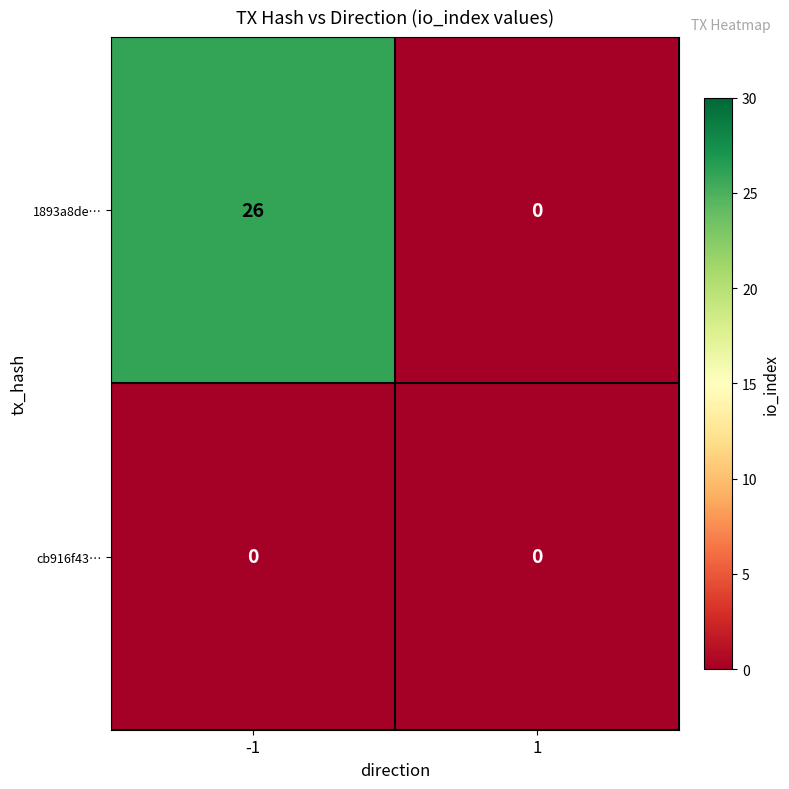

Rank the series by their average value, from highest to lowest.

1893a8de…, cb916f43…